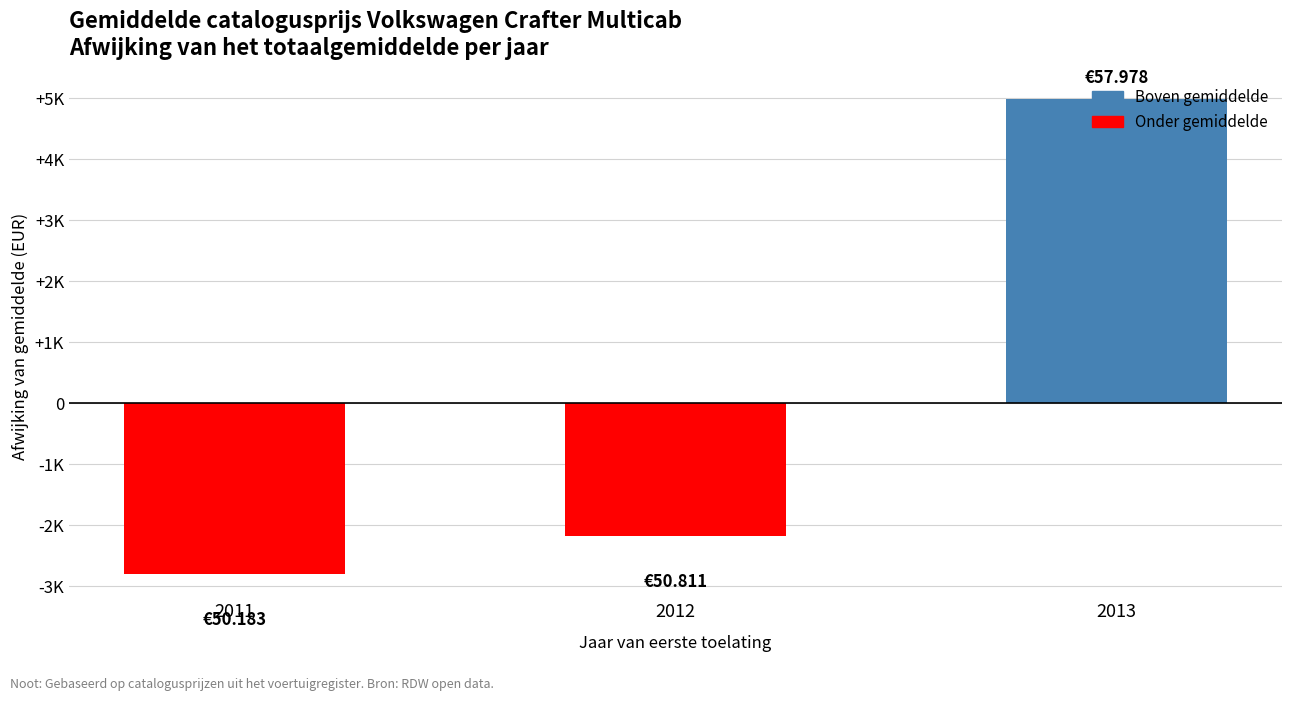

What is the approximate value at 2013?

4987.3